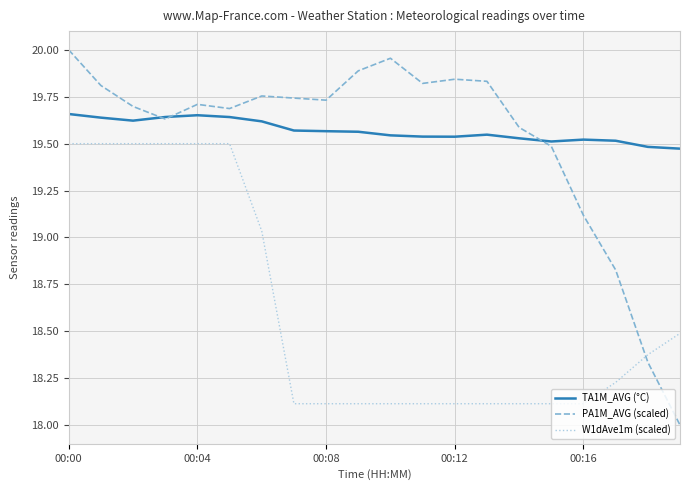

What is the smallest value displayed?

18.0